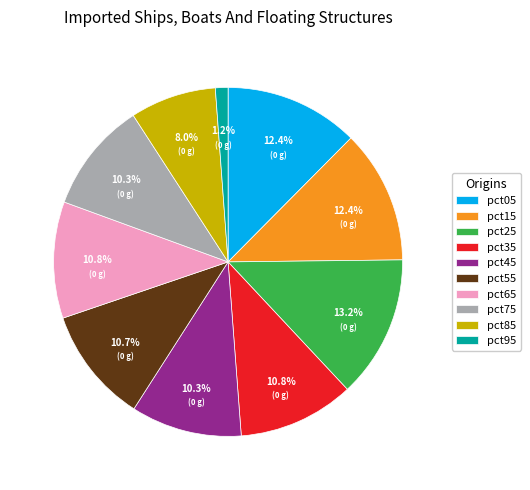

Which has a higher value, pct35 or pct05?

pct05